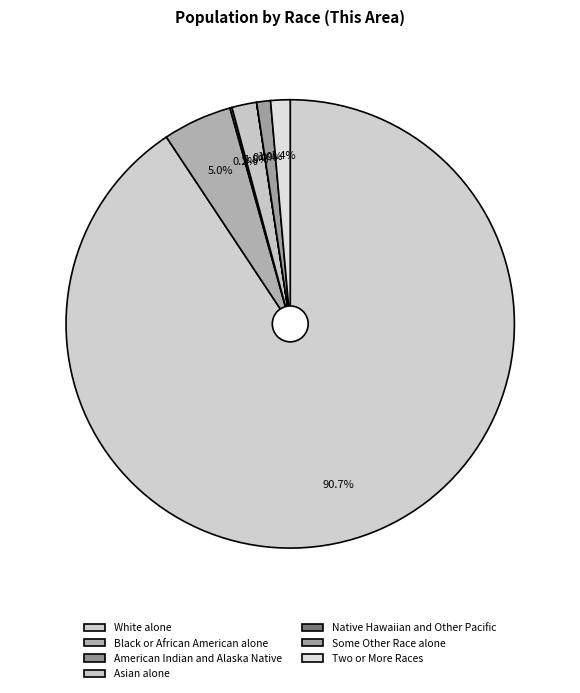

How many slices are in this pie chart?

7